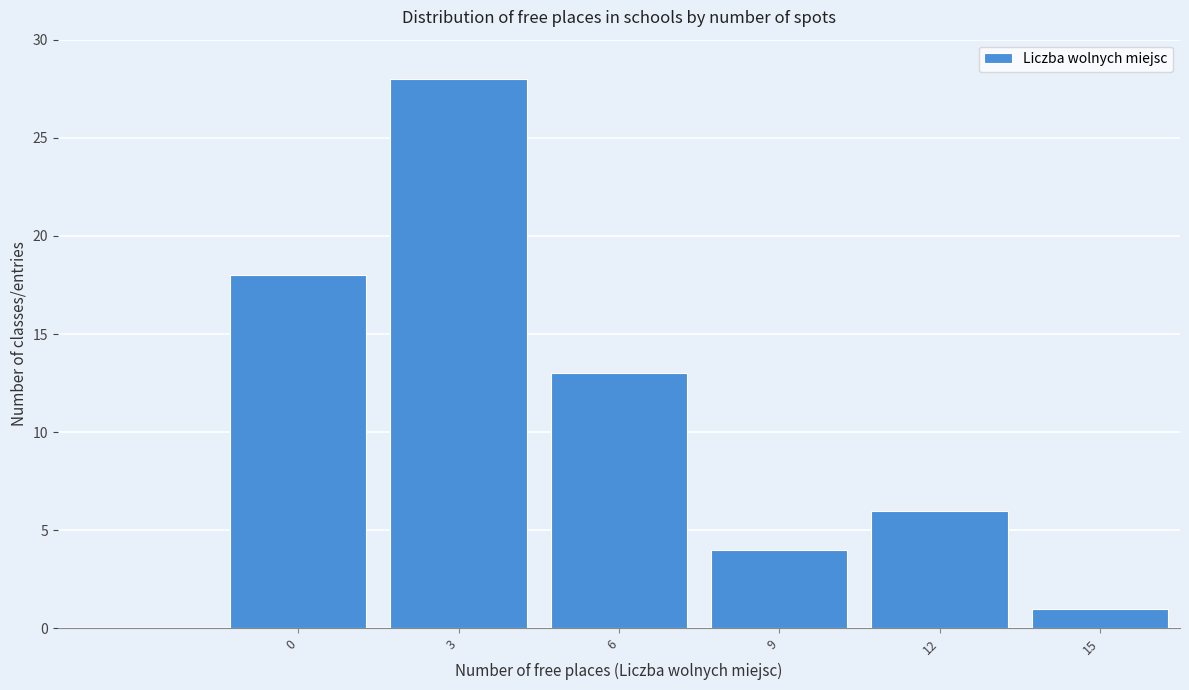

Reading left to right, extract all data points from this chart.

0=18	3=28	6=13	9=4	12=6	15=1